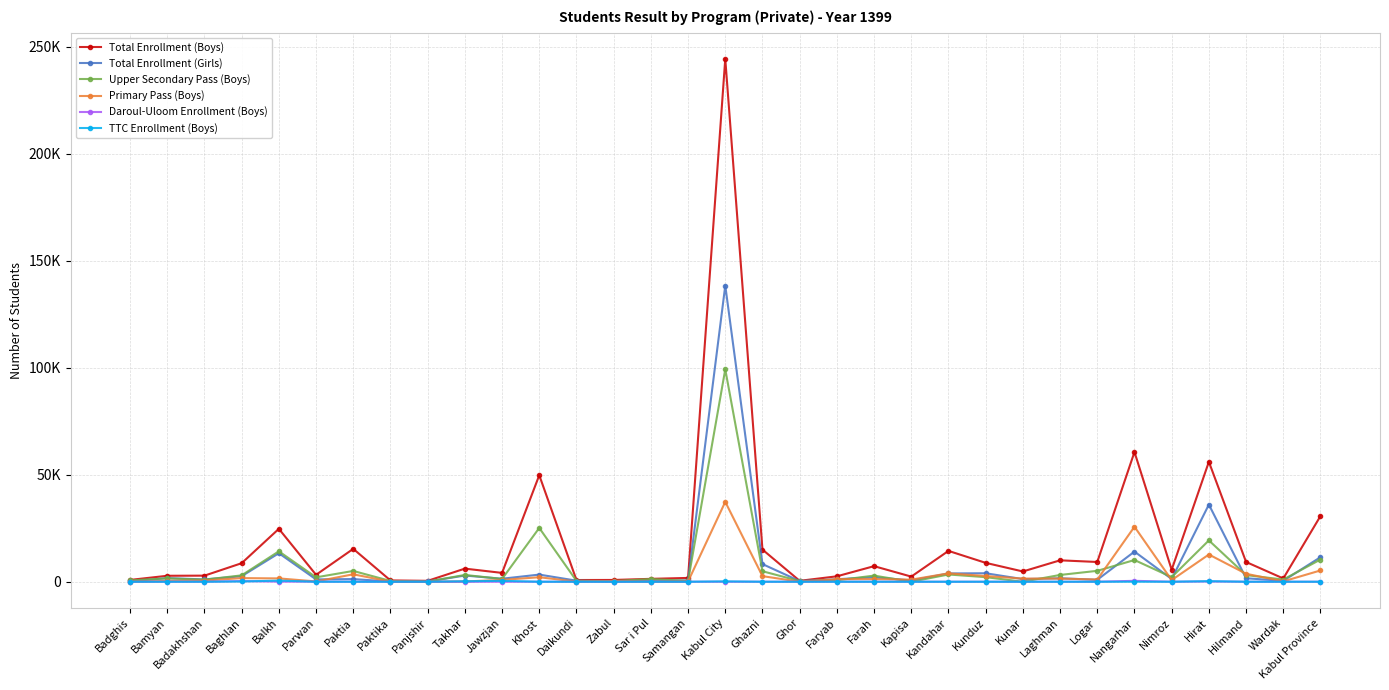

What is the average value of the Total Enrollment (Girls) series?

7822